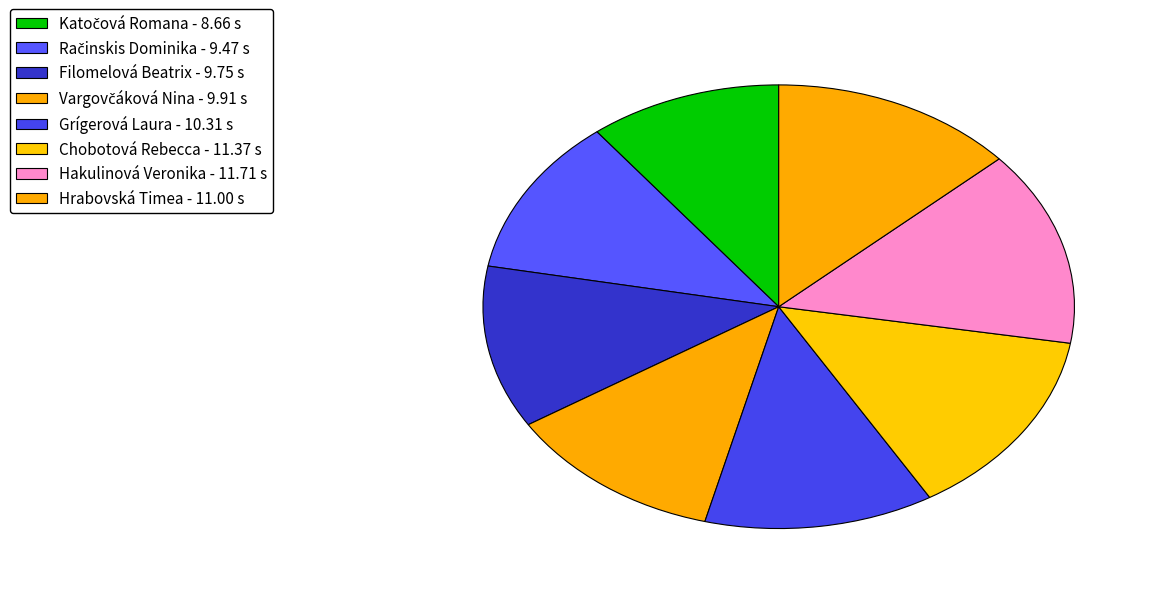

What portion of the pie excludes Račinskis Dominika?

88.5%